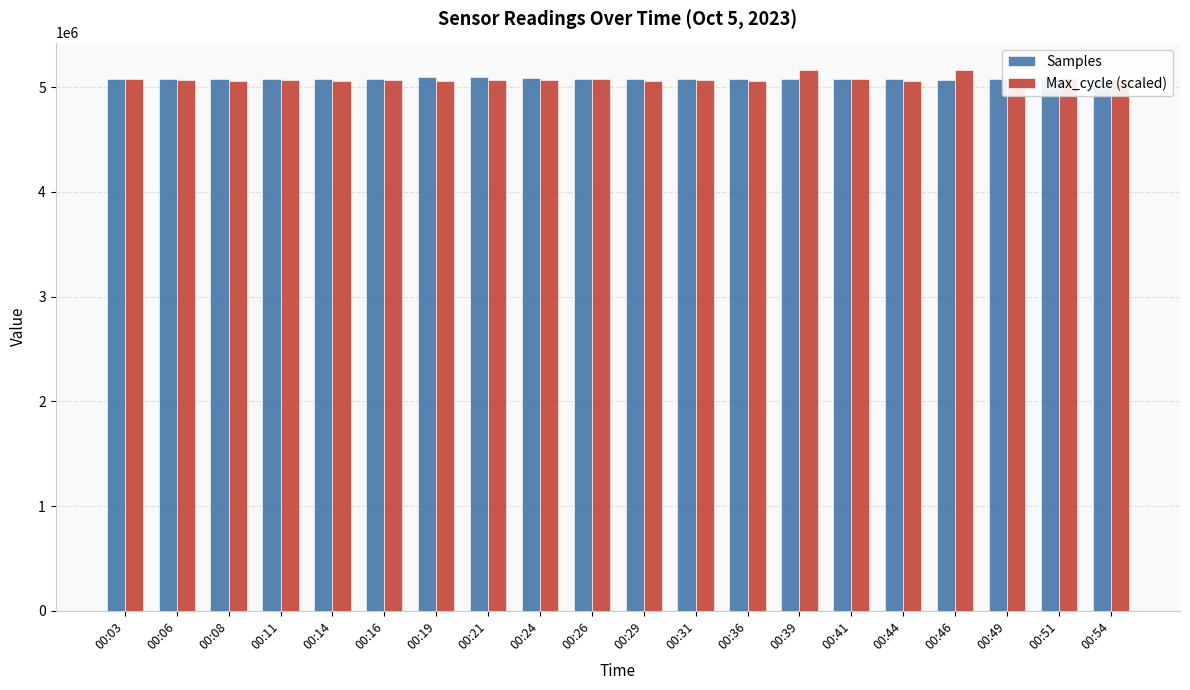

What value does the Samples series have at 00:03?

5074908.0